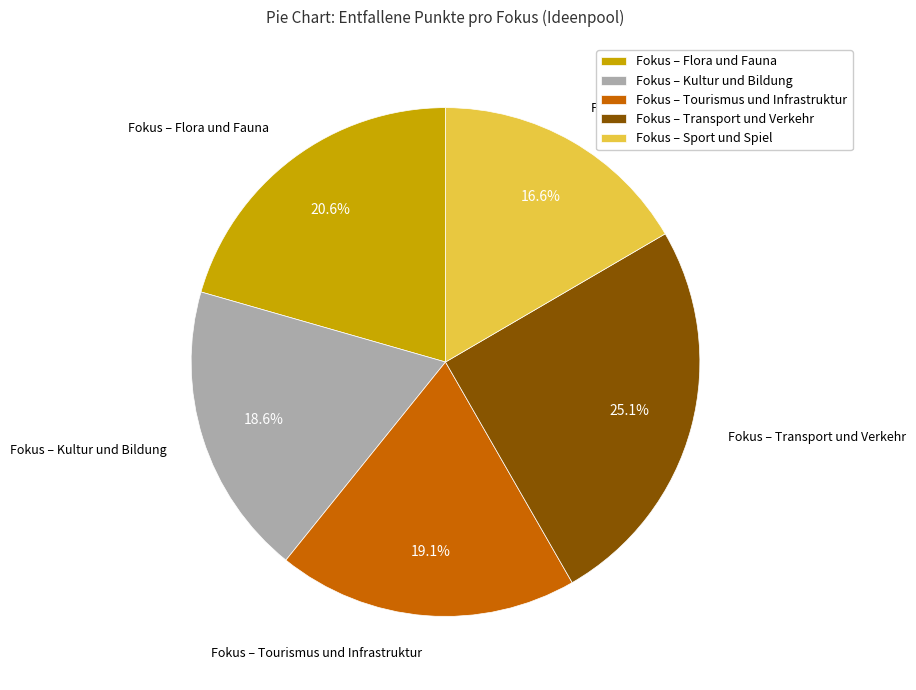

Does Fokus – Flora und Fauna account for over 50% of the chart?

No